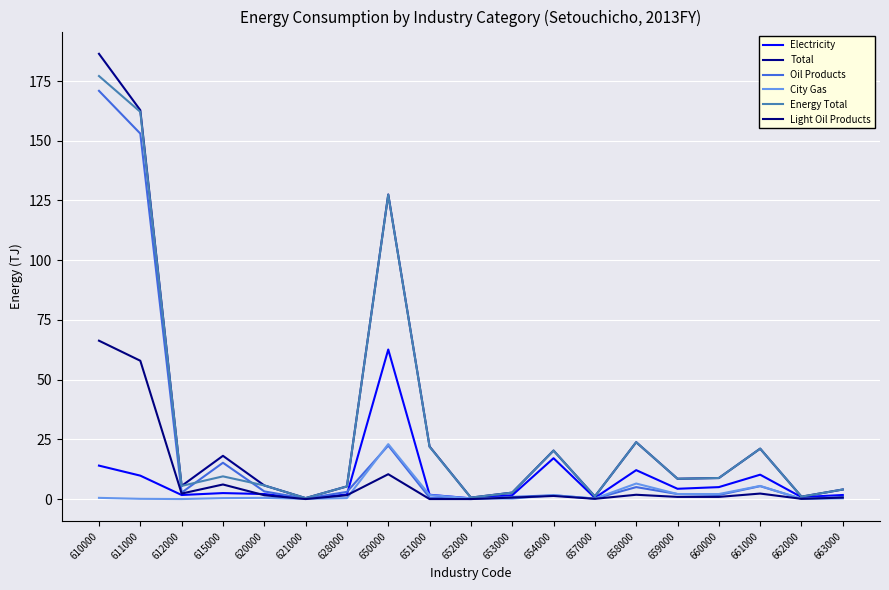

Is this an area chart (filled region under the line)?

No